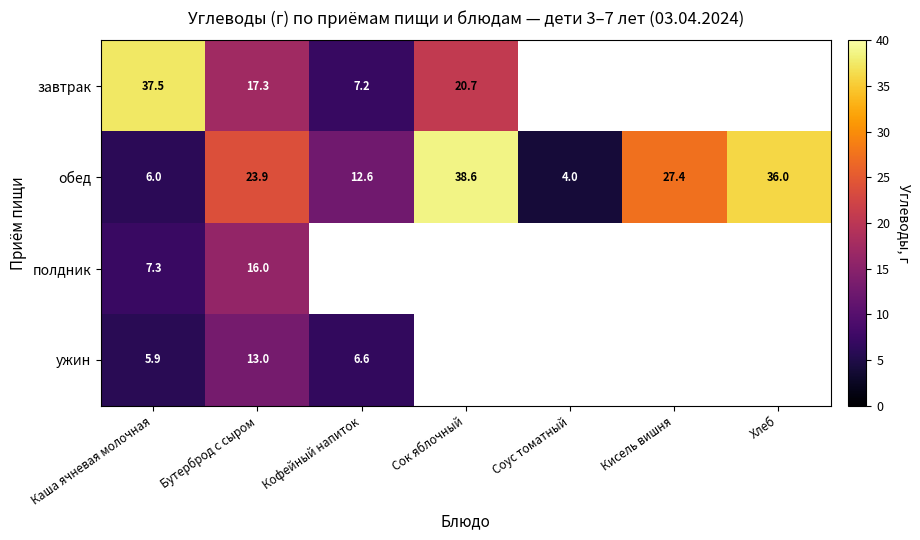

What is the spread (max minus min) of values at Кофейный напиток?

6.0